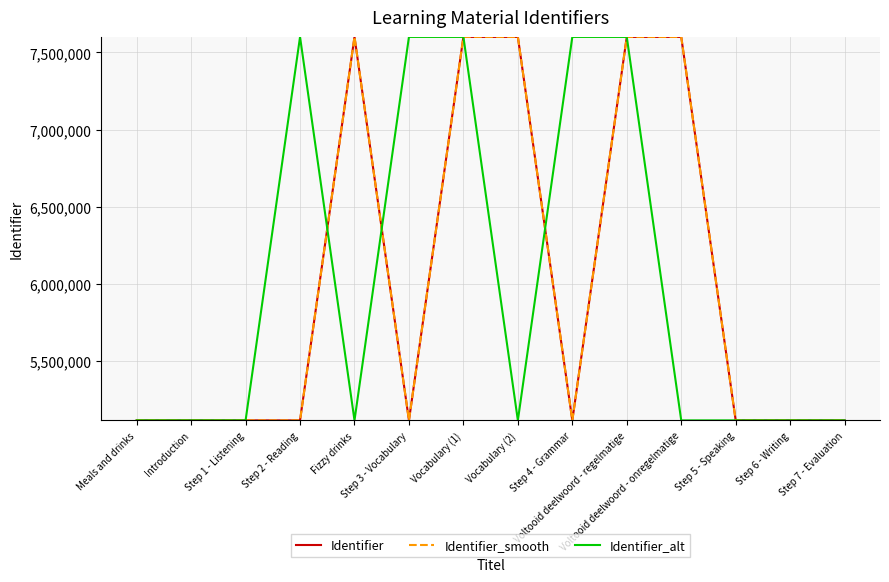

Which label corresponds to the largest value in the chart?

Voltooid deelwoord - onregelmatige